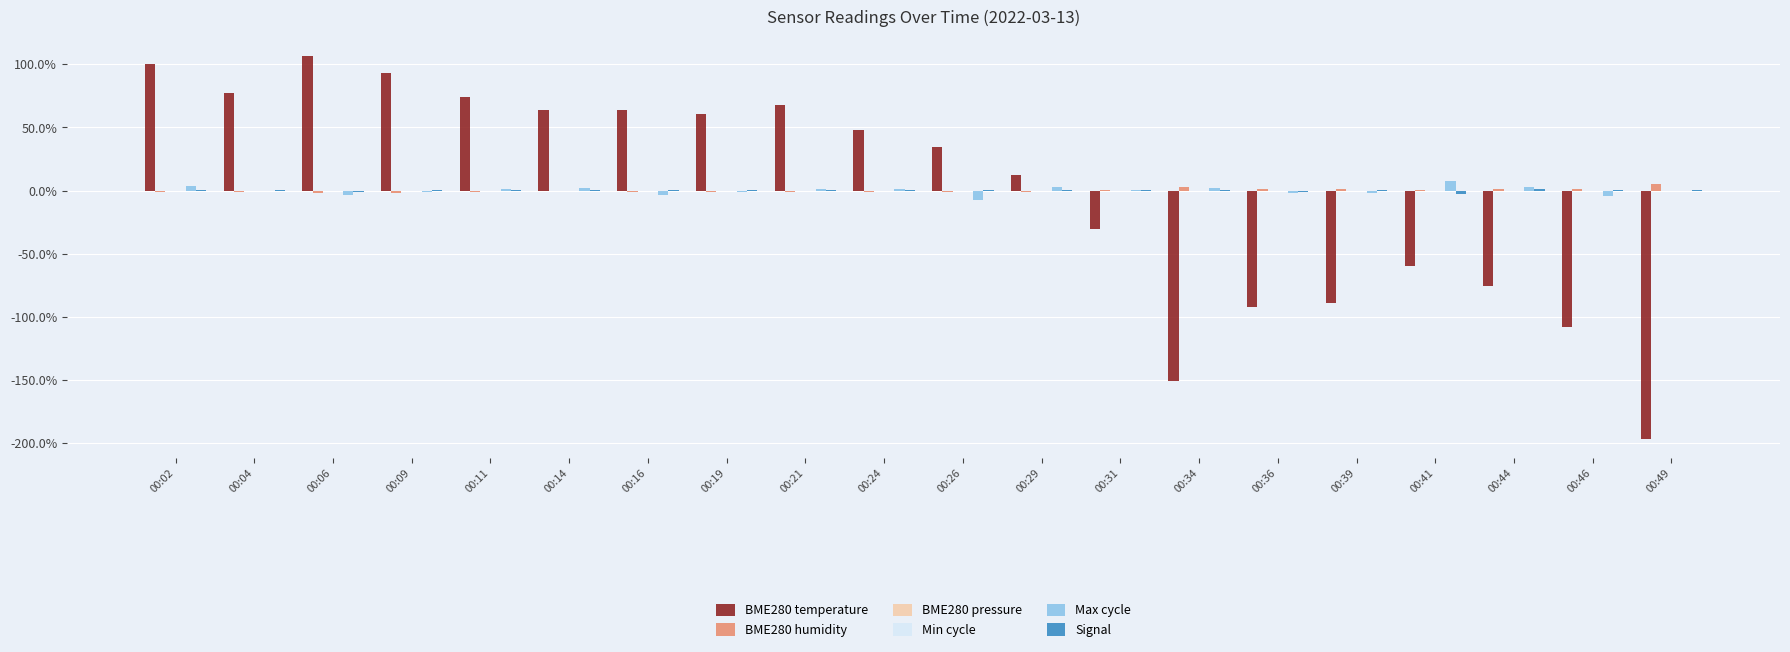

The BME280 temperature series shows -108.5 at 00:46. True or false?

True